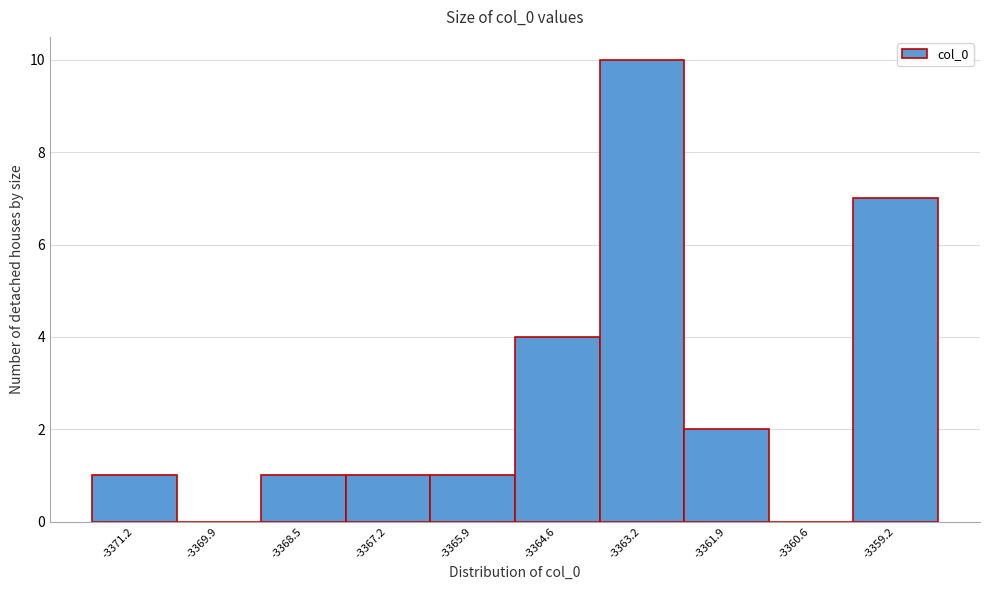

Which range on the x-axis has the tallest bar?

-3363.8 to -3362.6